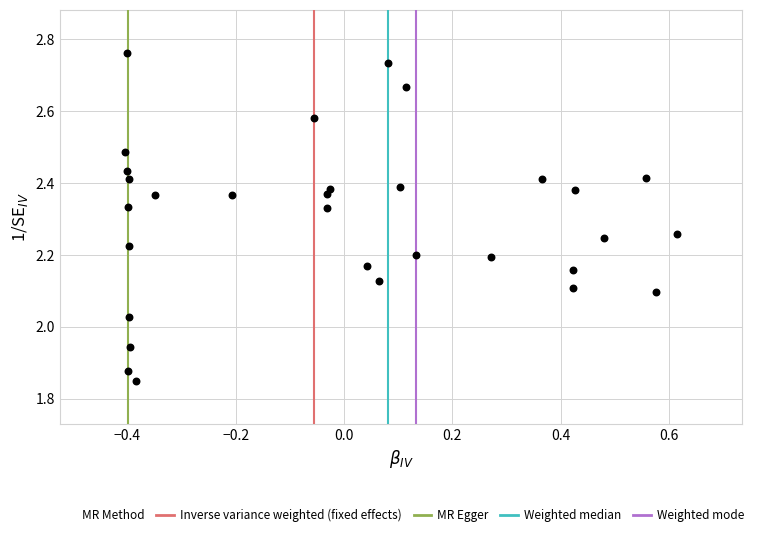

What is the range of X values (max minus min)?

1.0